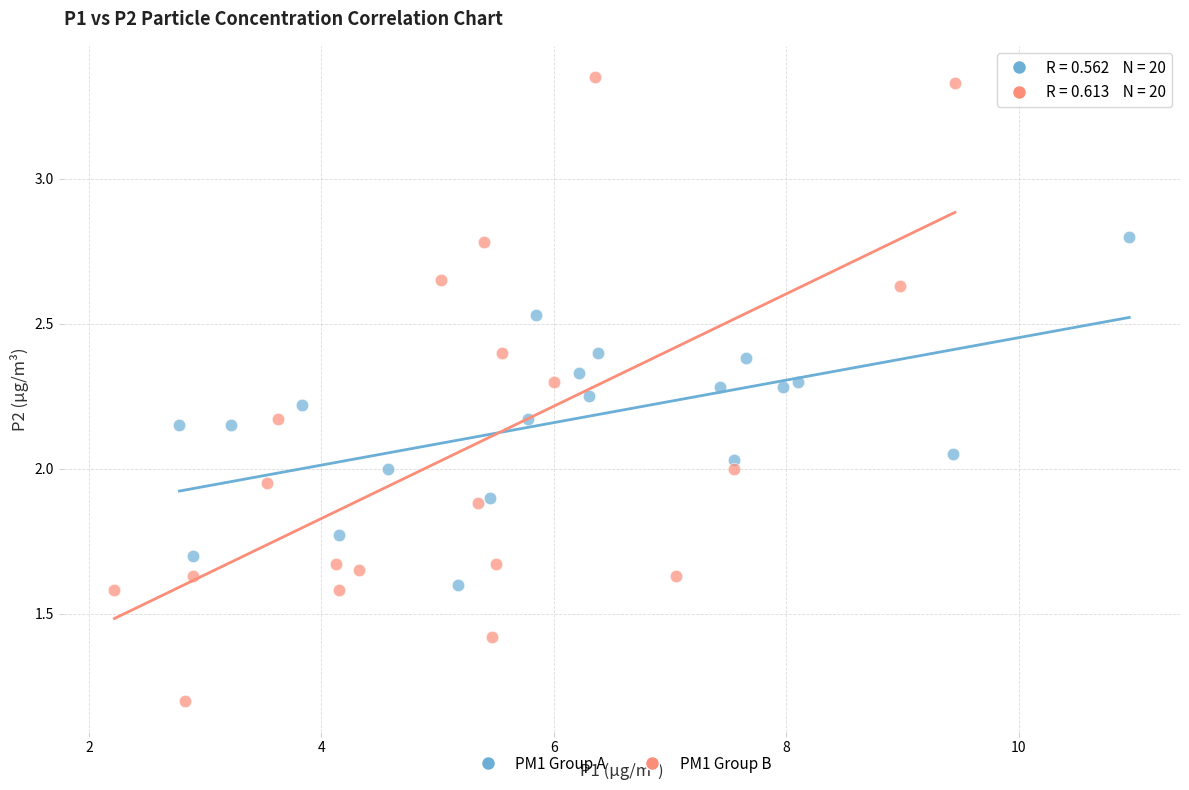

Which series has the largest Y range (max minus min)?

PM1 Group B